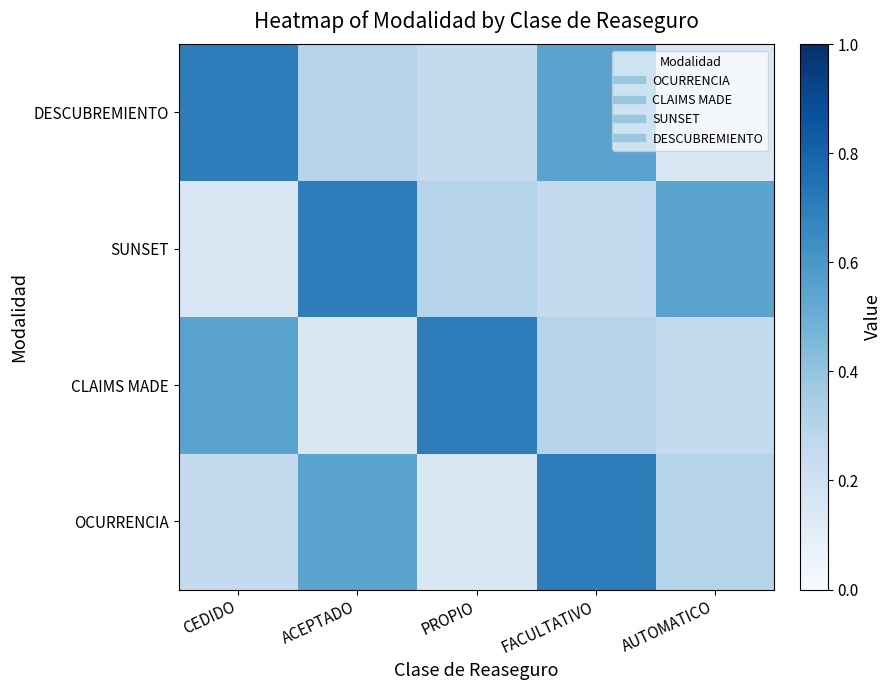

Rank the series by their maximum value, from highest to lowest.

OCURRENCIA, CLAIMS MADE, SUNSET, DESCUBREMIENTO